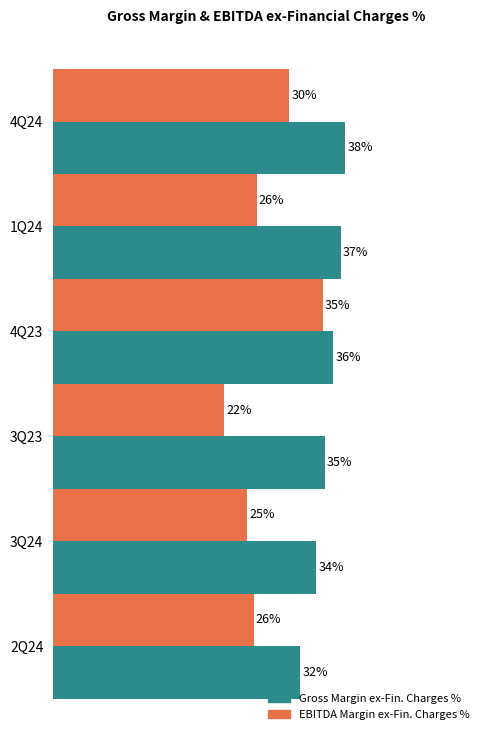

At which category is the sum across all series the highest?

4Q23